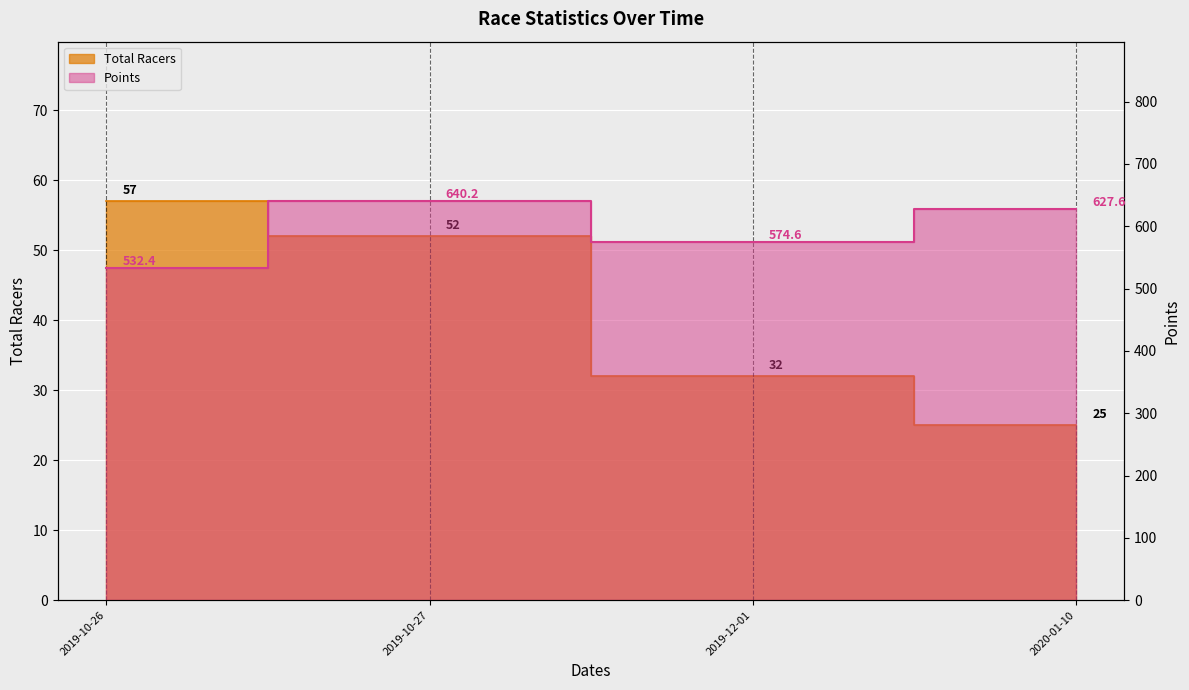

List the labels in order of Total Racers value, smallest first.

2020-01-10, 2019-12-01, 2019-10-27, 2019-10-26